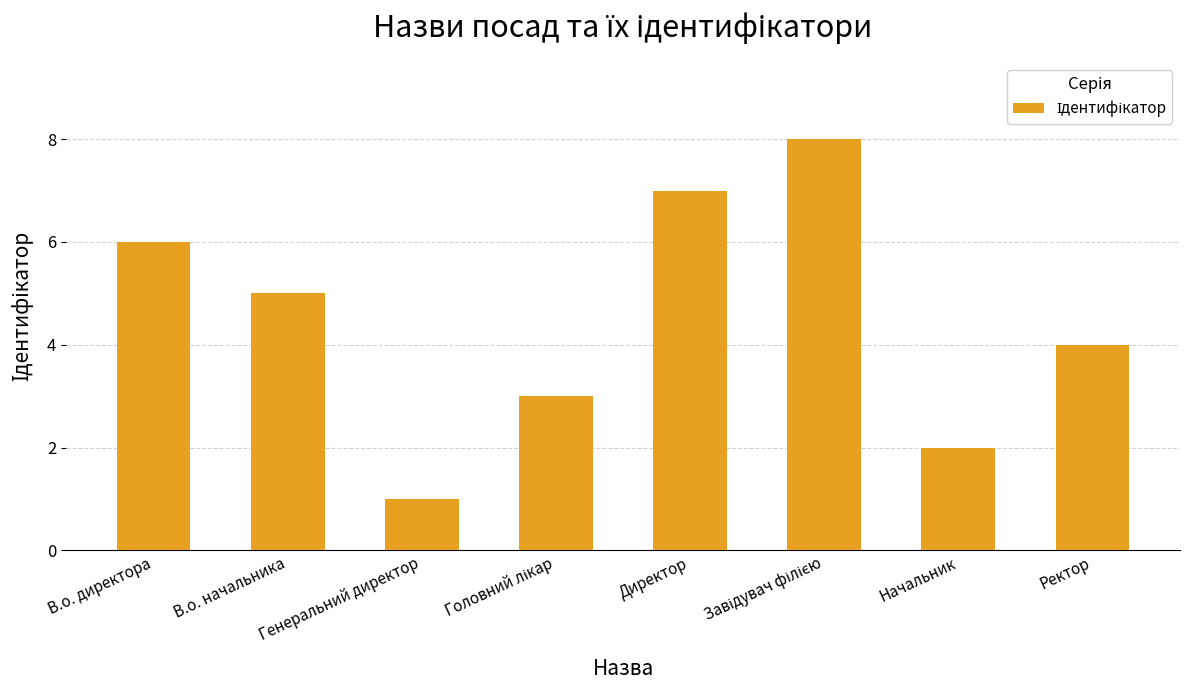

What is the label of the 8th bar from the right?

В.о. директора